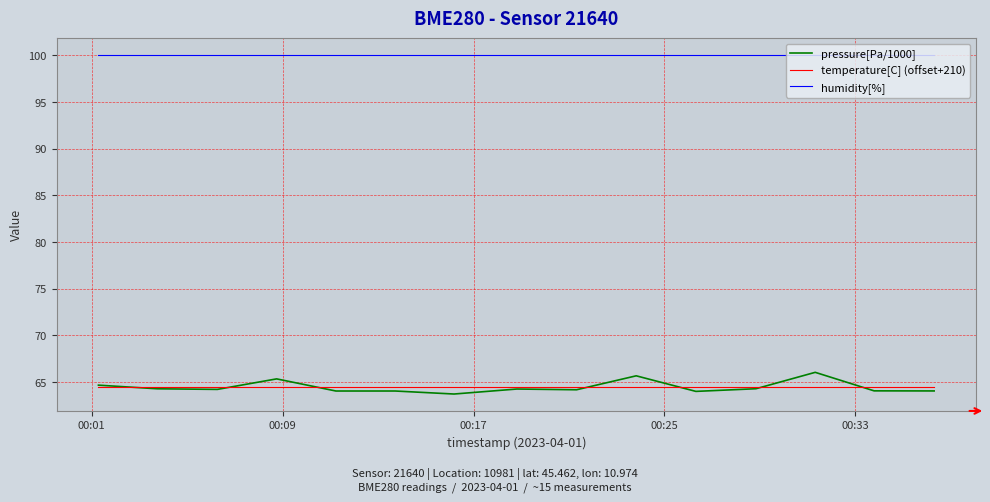

What is the minimum value for temperature[C] (offset+210)?

64.4